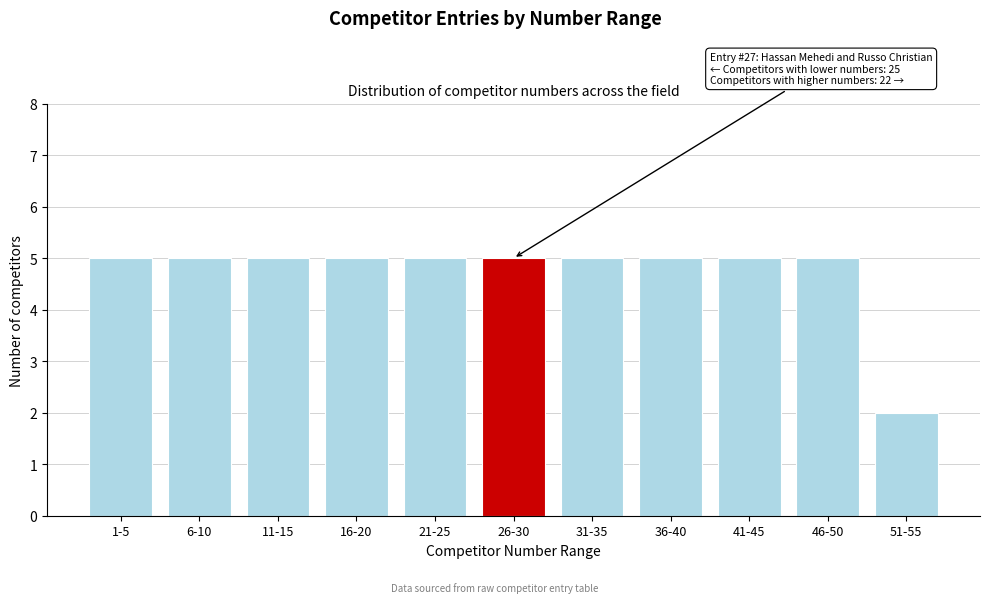

Reading left to right, extract all data points from this chart.

5	5	5	5	5	5	5	5	5	5	2